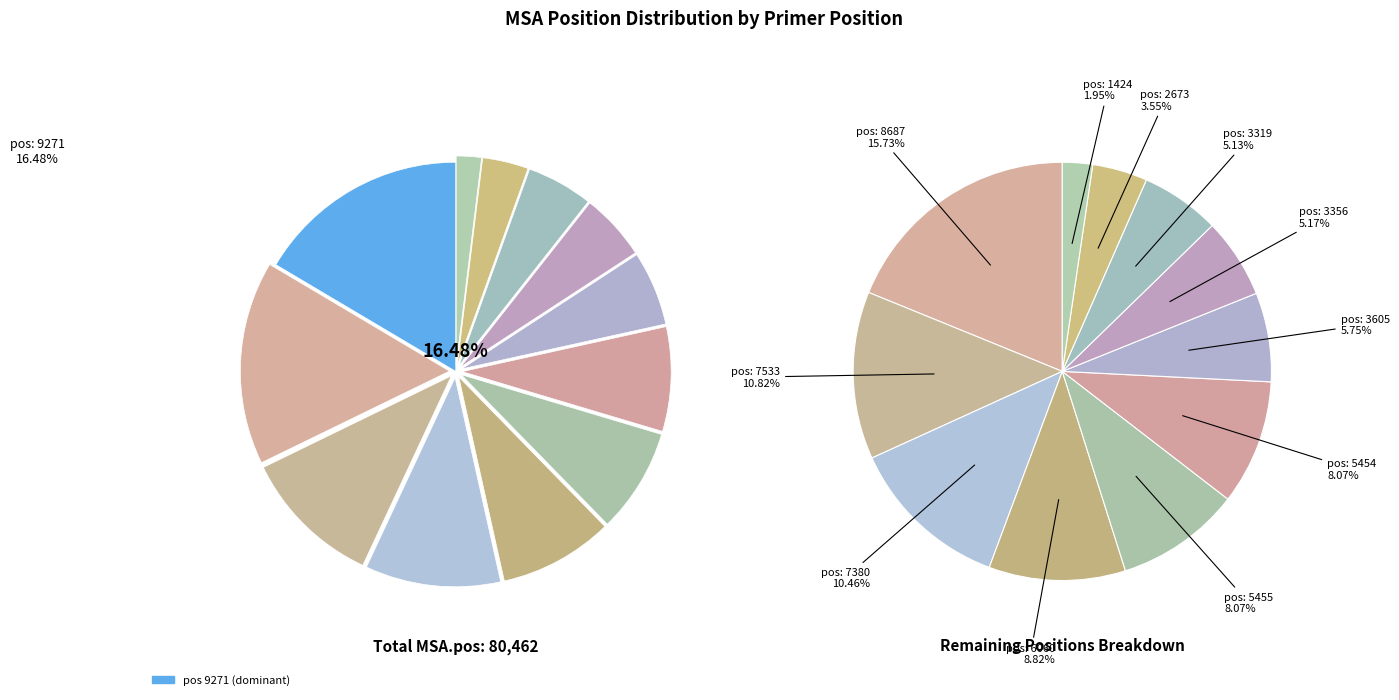

What percentage is the 3319 slice, to the nearest percent?

5%